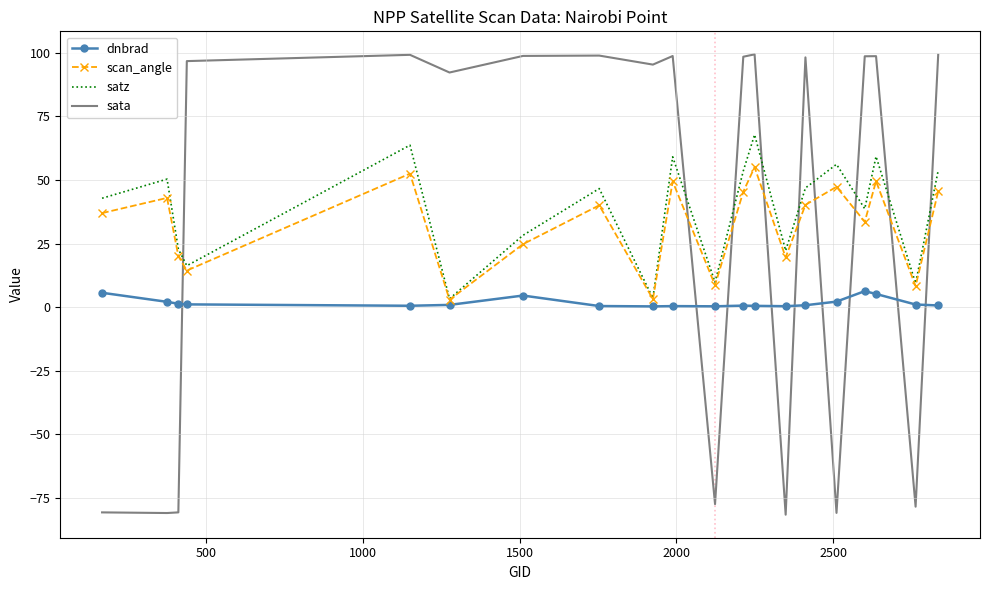

What is the greatest value displayed?

99.4